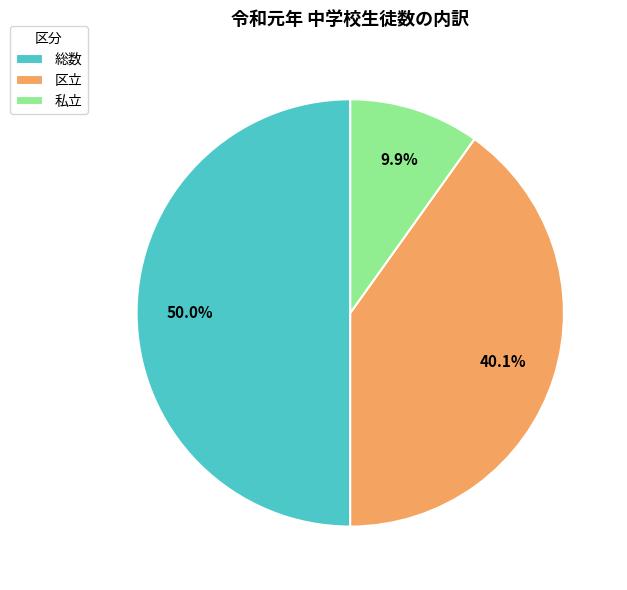

To the nearest percent, what is the average slice percentage?

33%